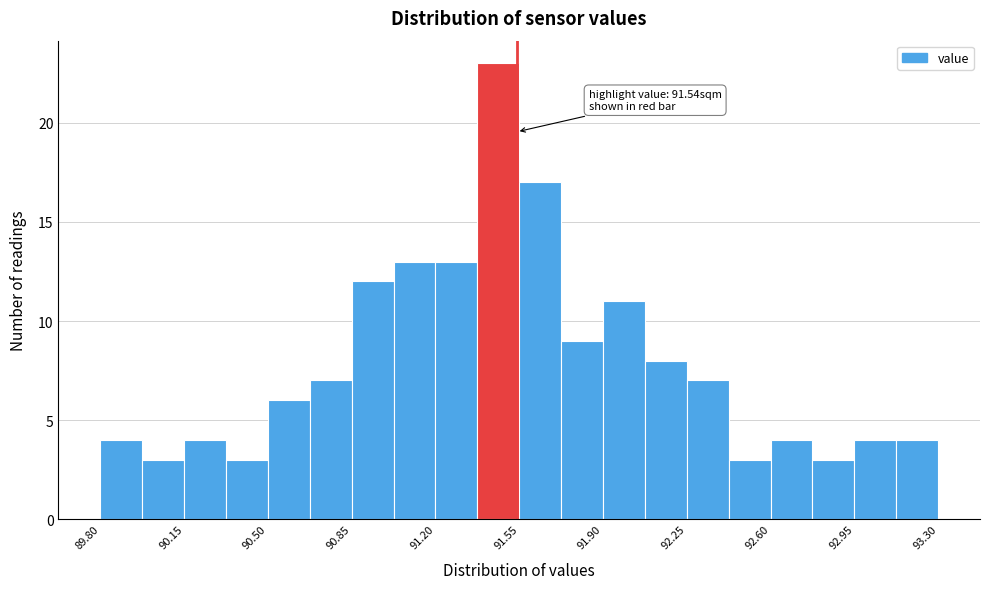

Around what value on the x-axis is the tallest bar? Give the approximate position of its centre, as read against the axis.

91.45